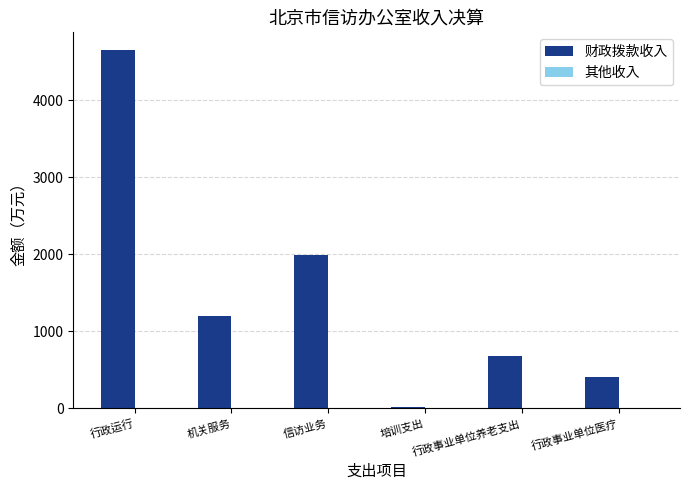

Rank the categories by value from highest to lowest.

行政运行, 信访业务, 机关服务, 行政事业单位养老支出, 行政事业单位医疗, 培训支出